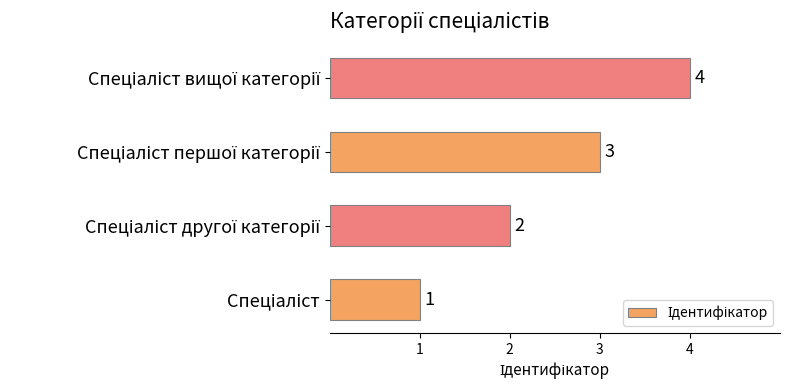

How many values are between 2 and 4?

3